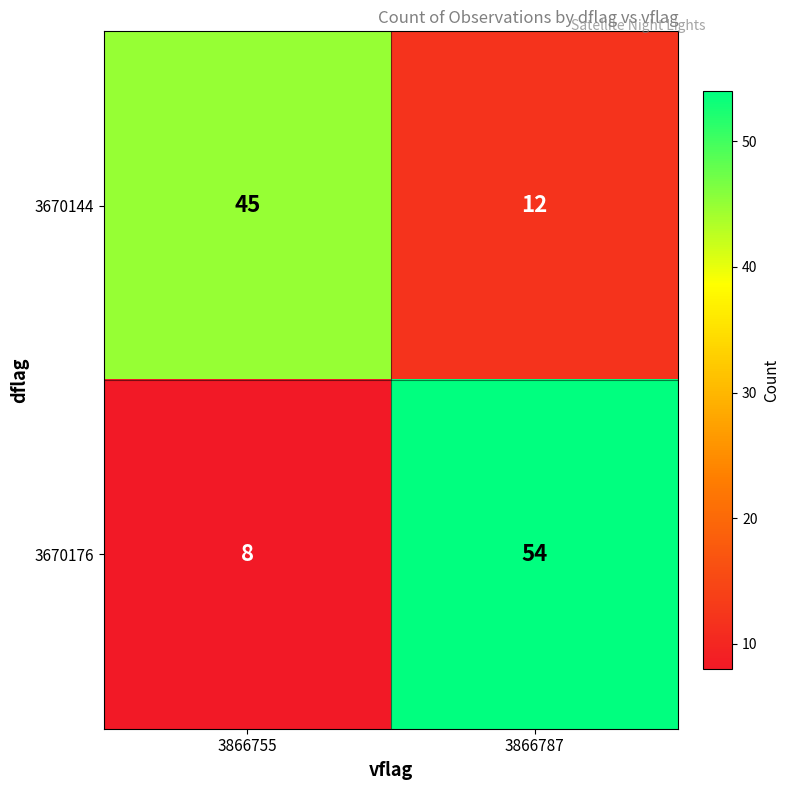

Reading left to right, what are all the values shown in this chart?

3670144: 45	12
3670176: 8	54